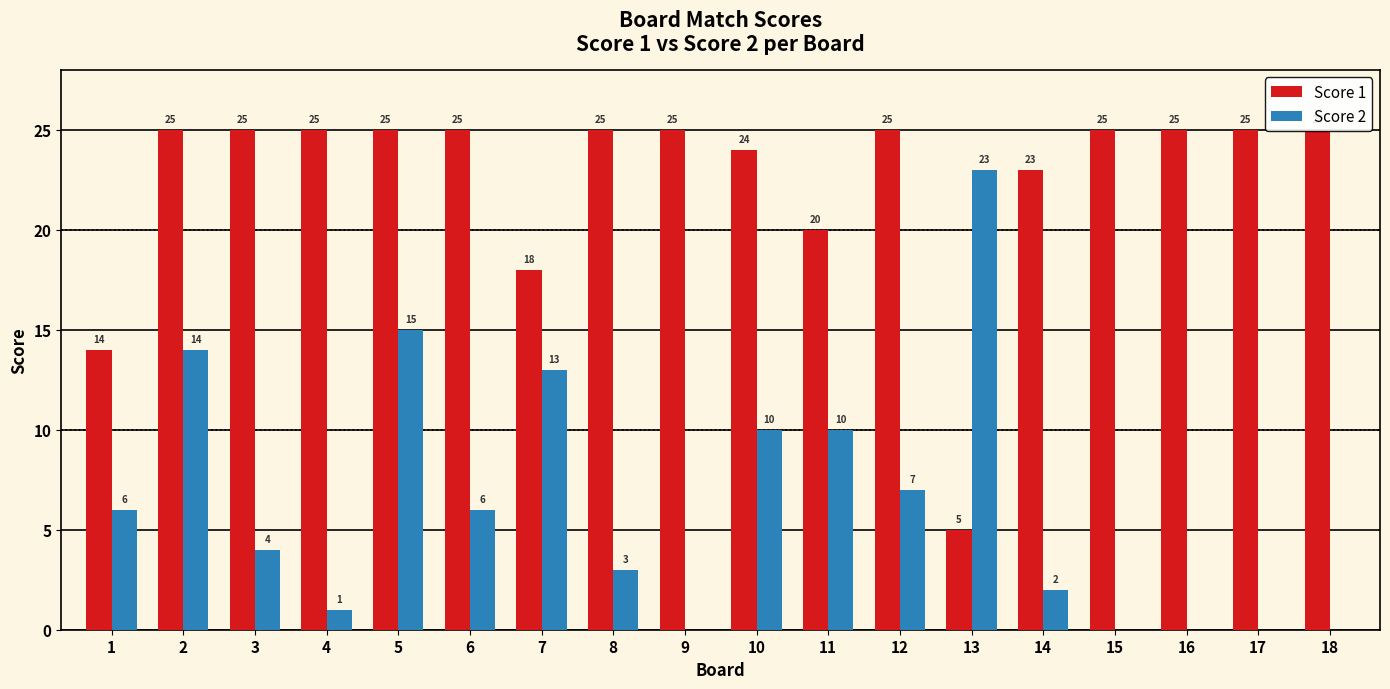

How many series are shown in this chart?

2